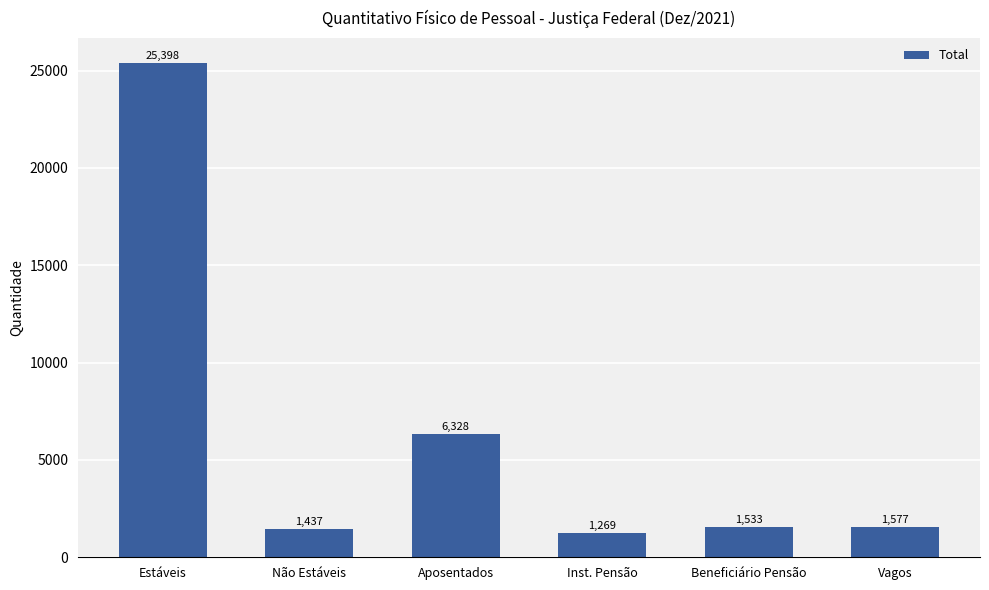

Is it true that the value at Aposentados is 6328?

True